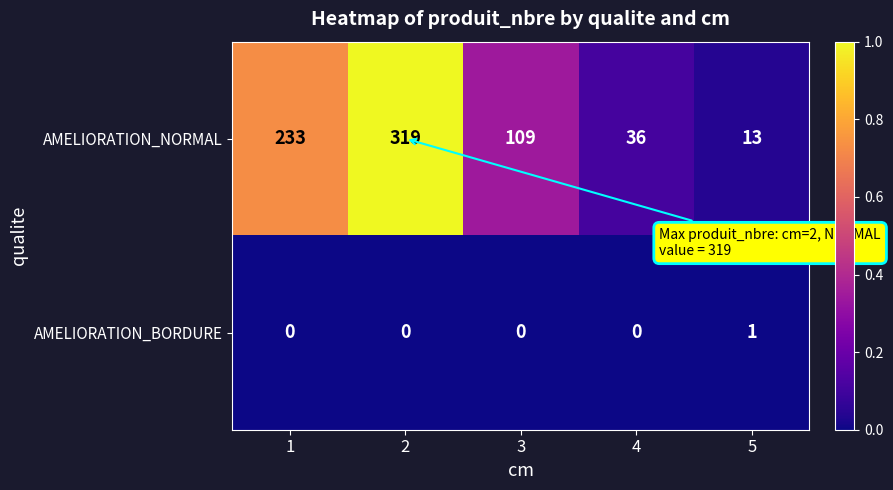

True or false: AMELIORATION_NORMAL has a value of 109 at 3.

True